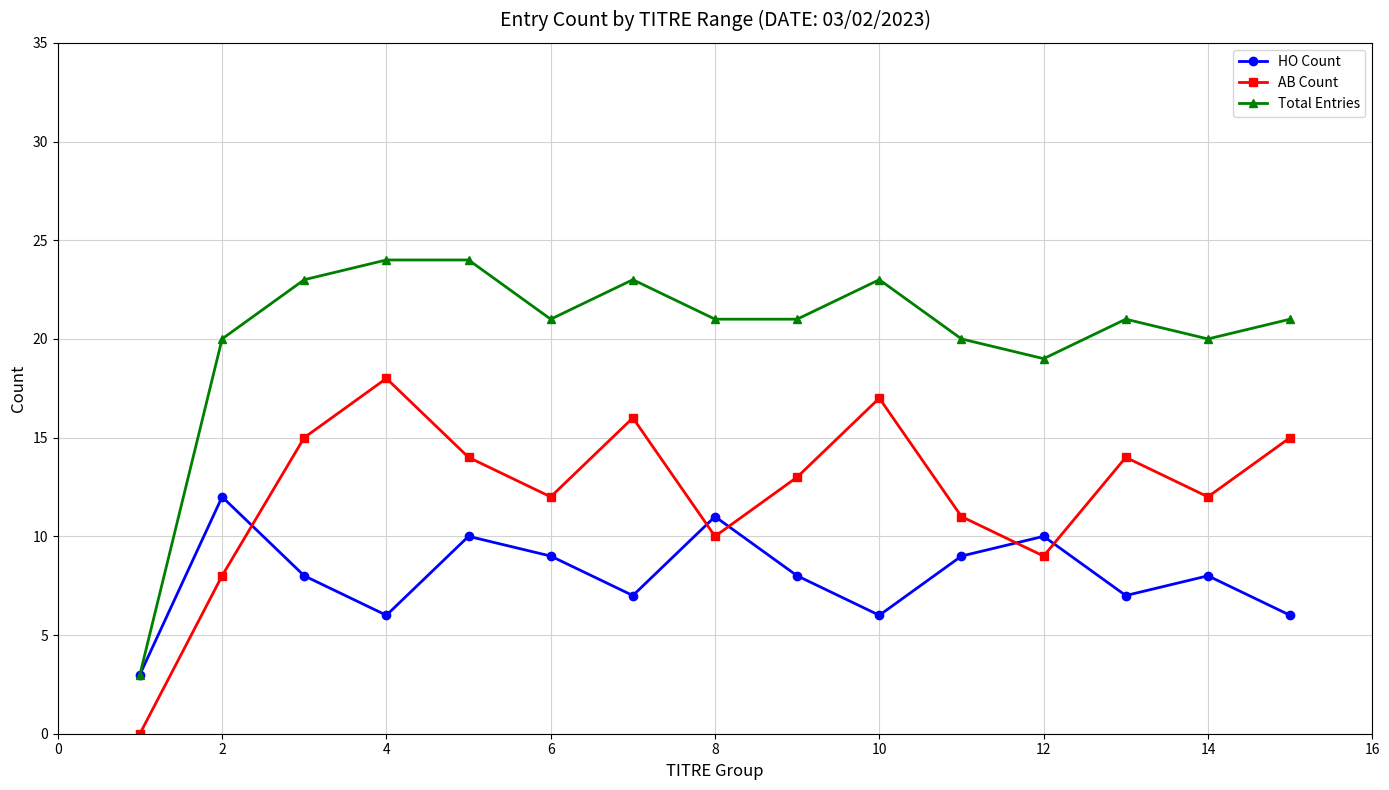

Reading right to left, what are all the values shown in this chart?

HO Count: 6	8	7	10	9	6	8	11	7	9	10	6	8	12	3
AB Count: 15	12	14	9	11	17	13	10	16	12	14	18	15	8	0
Total Entries: 21	20	21	19	20	23	21	21	23	21	24	24	23	20	3